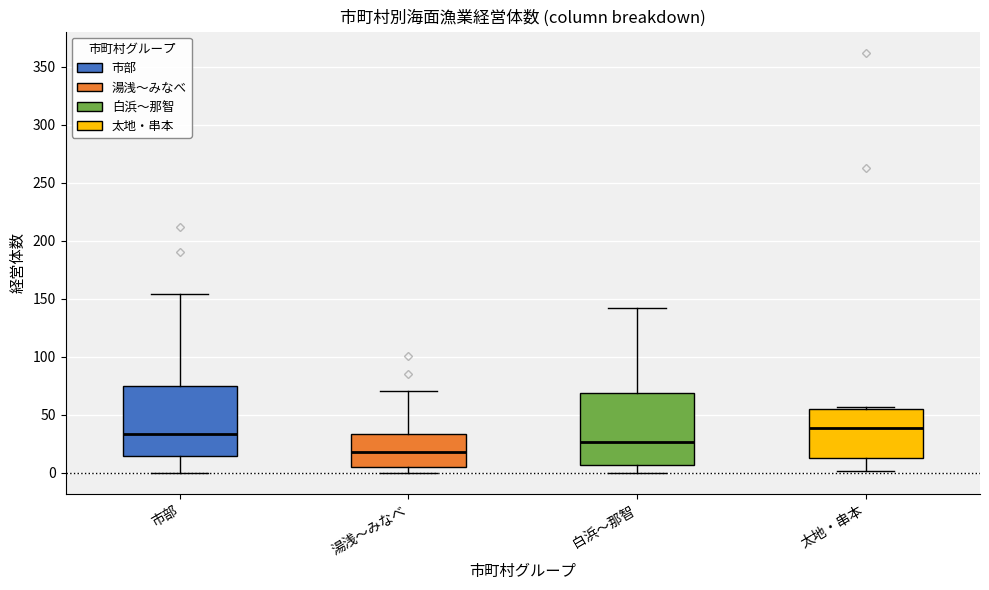

Reading left to right, read every box against the y-axis: the position of its median line, the range the box covers, and the ends of its whiskers. The values are not printed on the chart, so give them approximately, as read against the axis.

市部: median 35, box 15 to 75, whiskers 0 to 155
湯浅〜みなべ: median 20, box 5 to 35, whiskers 0 to 70
白浜〜那智: median 25, box 5 to 70, whiskers 0 to 140
太地・串本: median 40, box 15 to 55, whiskers 0 to 55 (just above the box's upper edge)